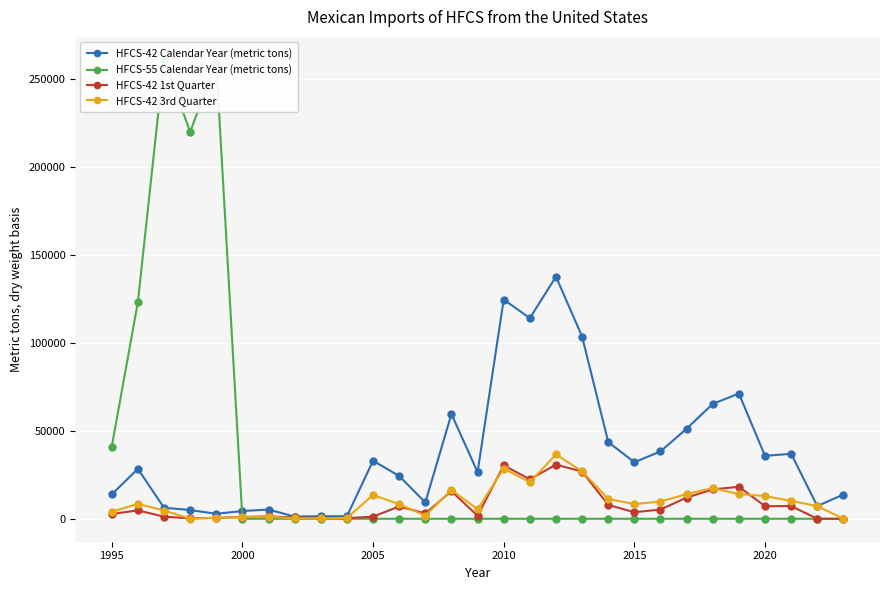

How many data points in HFCS-42 1st Quarter are above 3714?

15